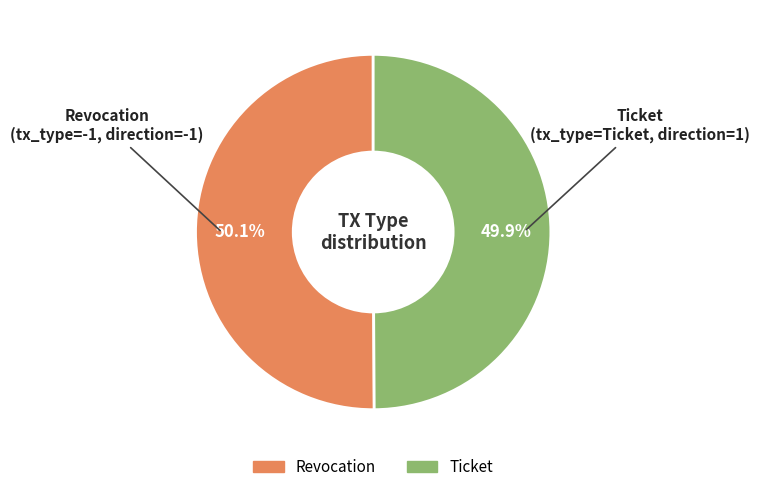

Do Ticket and Revocation together represent more than half of the pie?

Yes